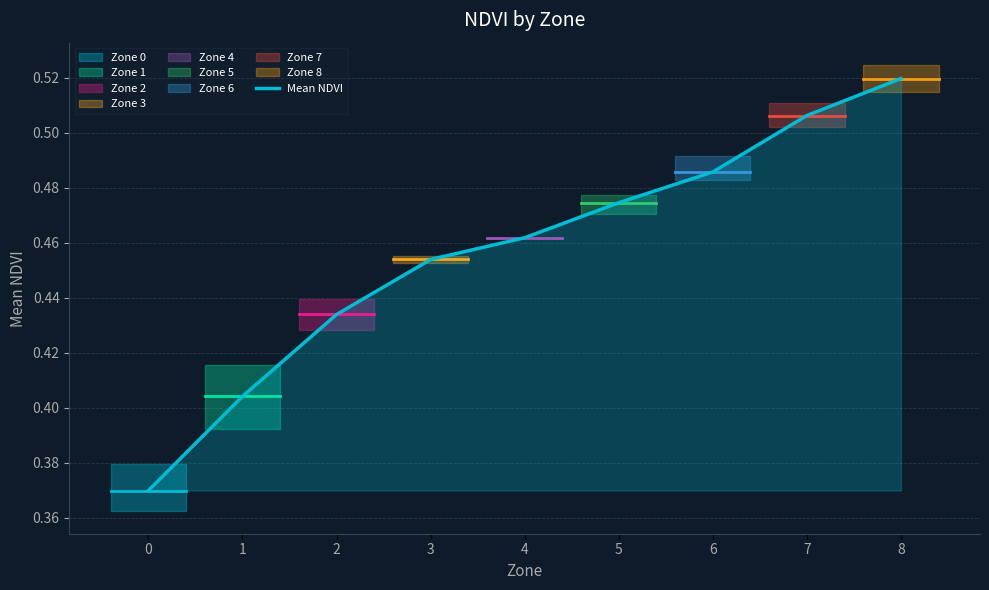

Between 0 and 5, which is larger?

5